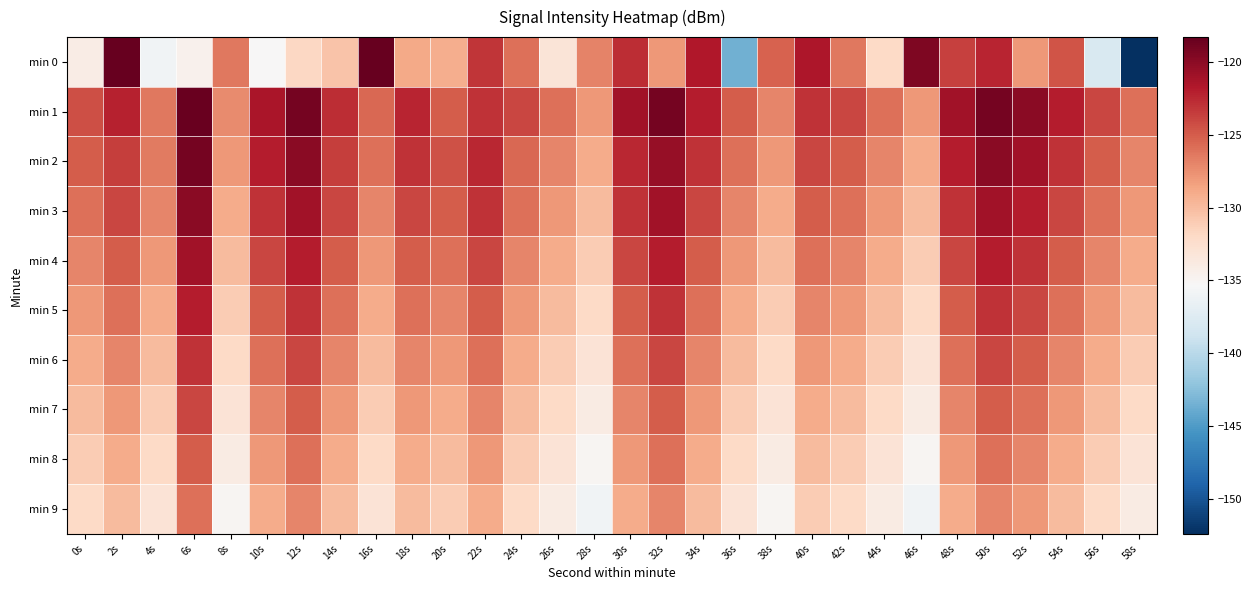

Which series has the widest spread of values?

min 0